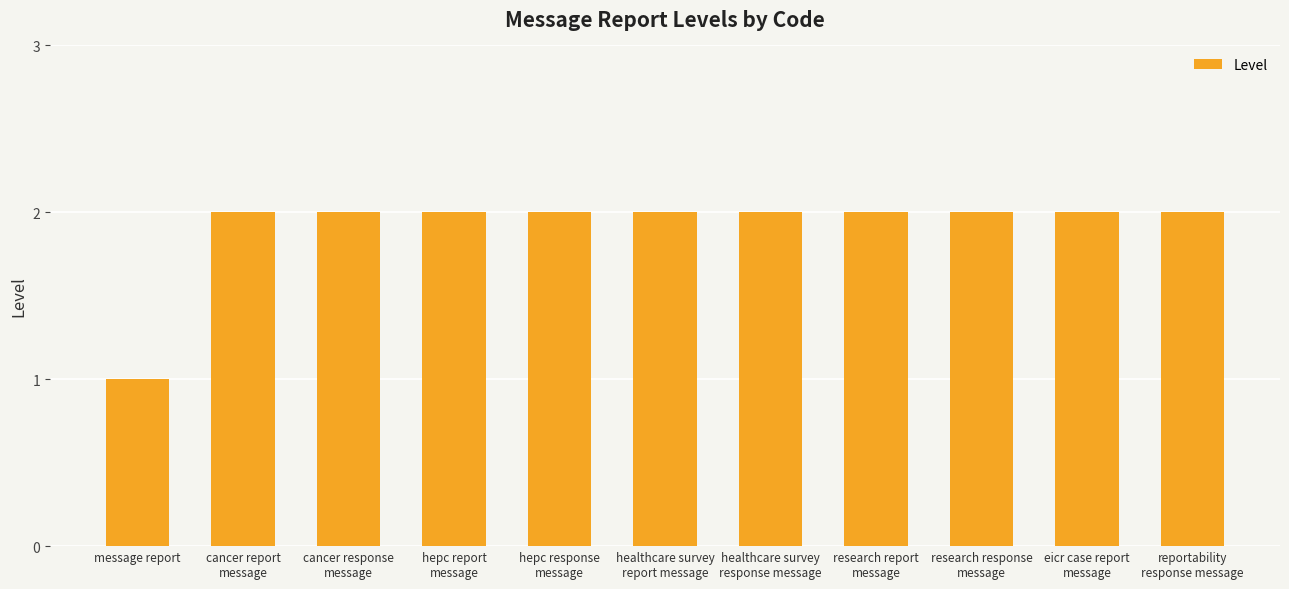

What is the ratio of the value at hepc response
message to the value at reportability
response message?

1.0